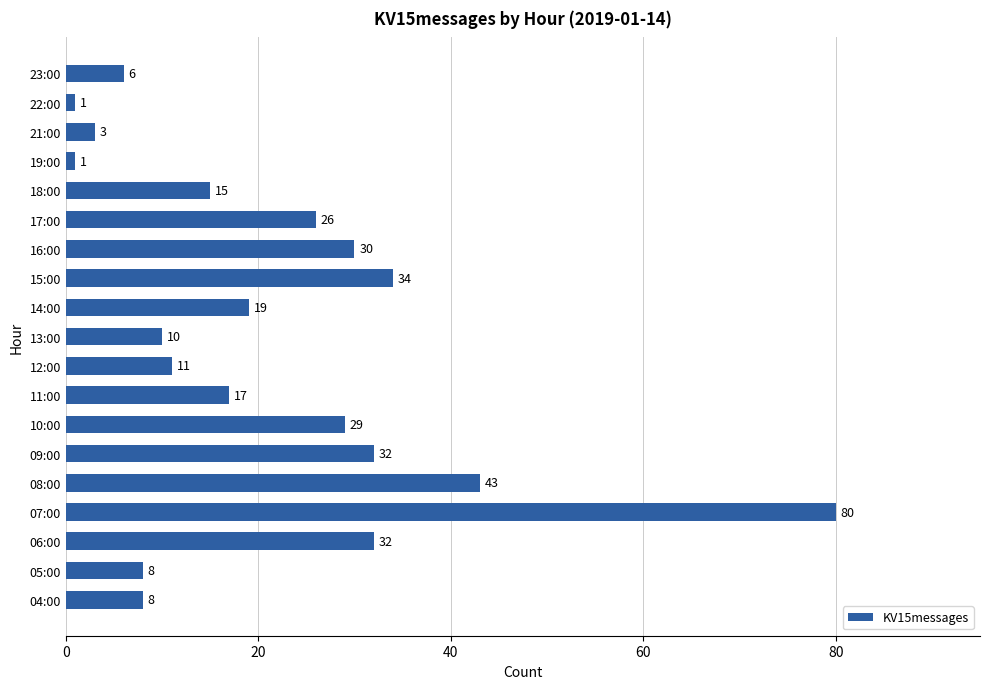

What is the change in value from 13:00 to 18:00?

+5